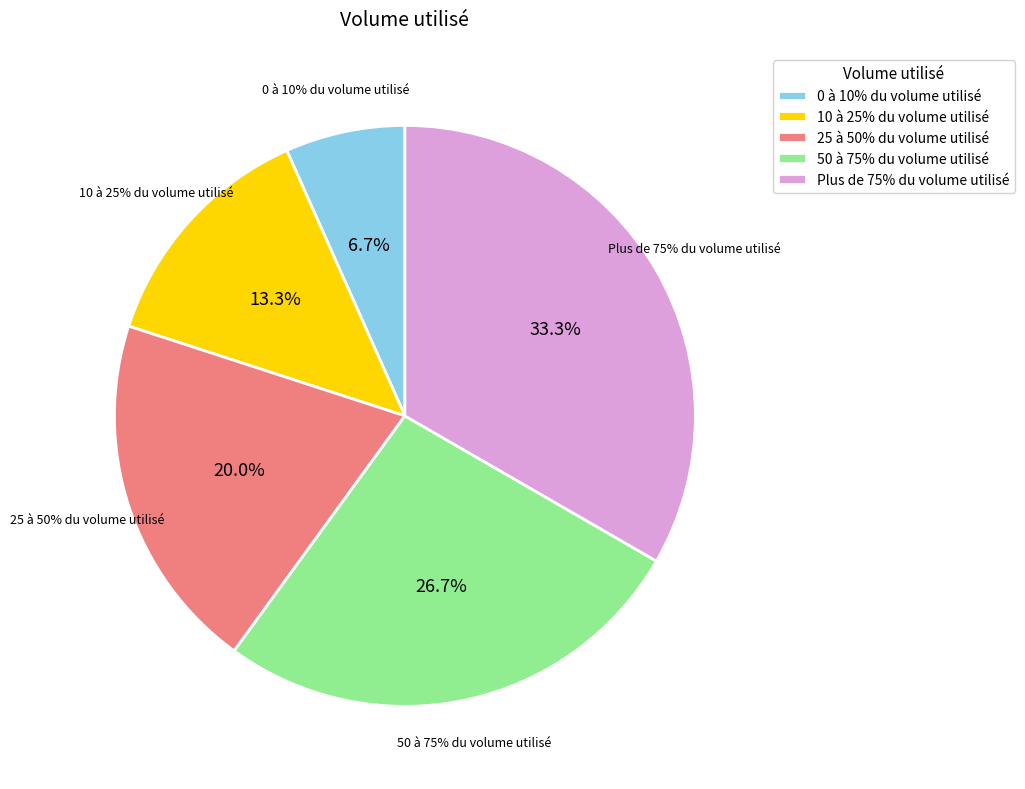

What is the ratio of the value at Plus de 75% du volume utilisé to the value at 50 à 75% du volume utilisé?

1.2